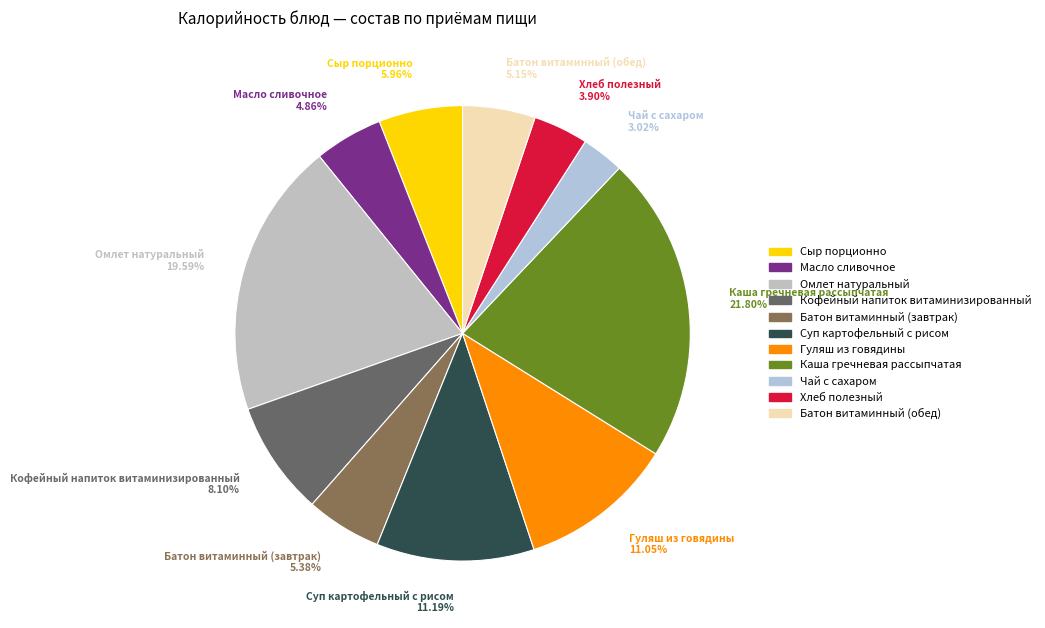

The Гуляш из говядины slice represents 11% of the pie. True or false?

True